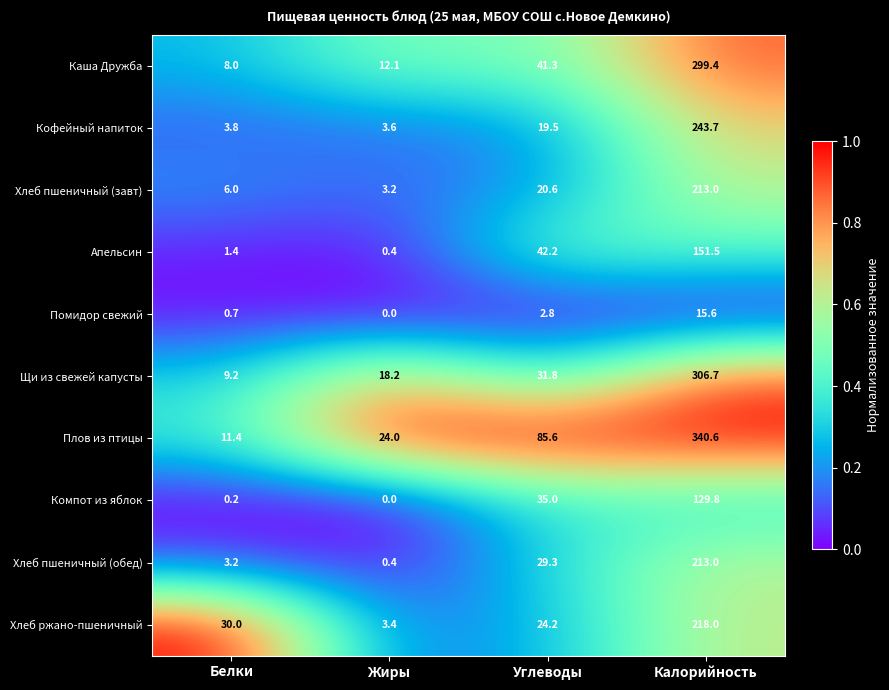

The Кофейный напиток series shows 90.1 at Калорийность. True or false?

False